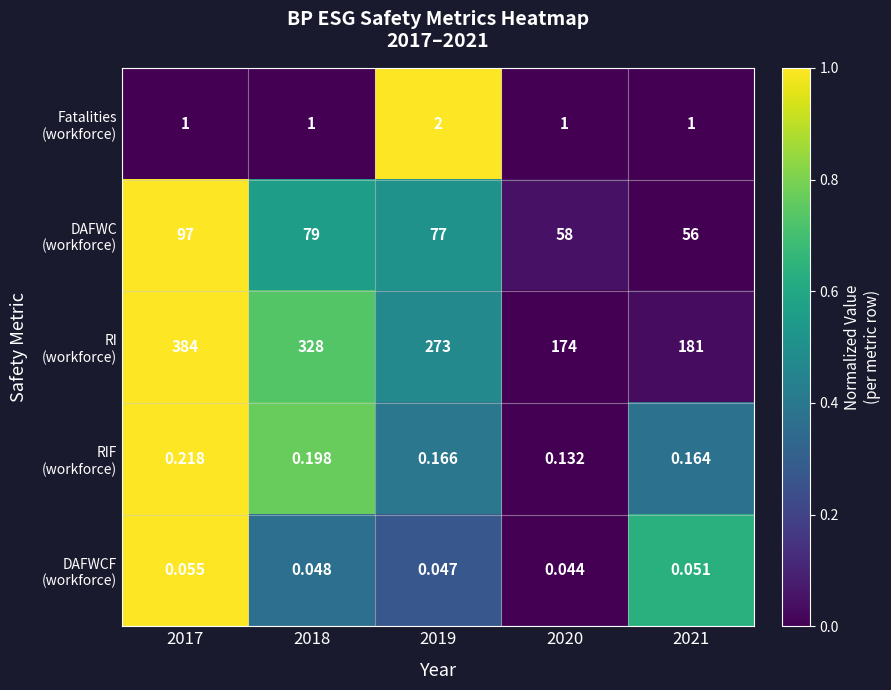

How many categories are shown in the chart?

5